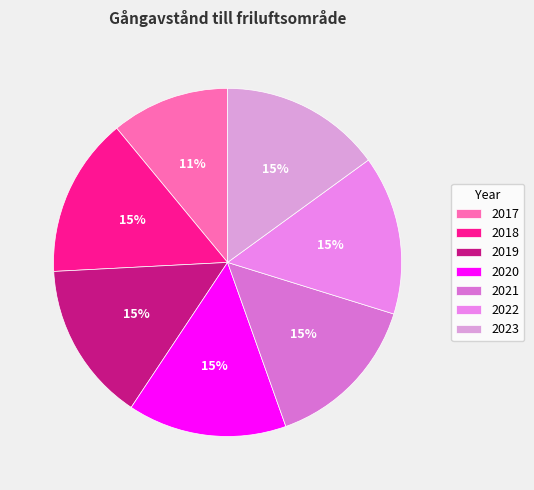

To the nearest percent, what portion does 2023 represent?

15%